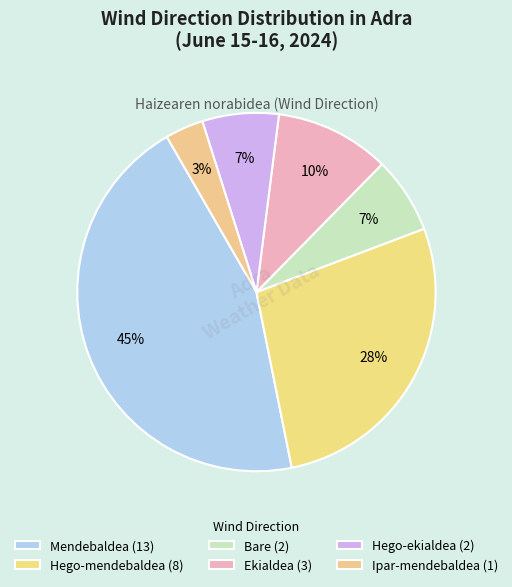

Rank the categories by value from highest to lowest.

Mendebaldea, Hego-mendebaldea, Ekialdea, Bare, Hego-ekialdea, Ipar-mendebaldea